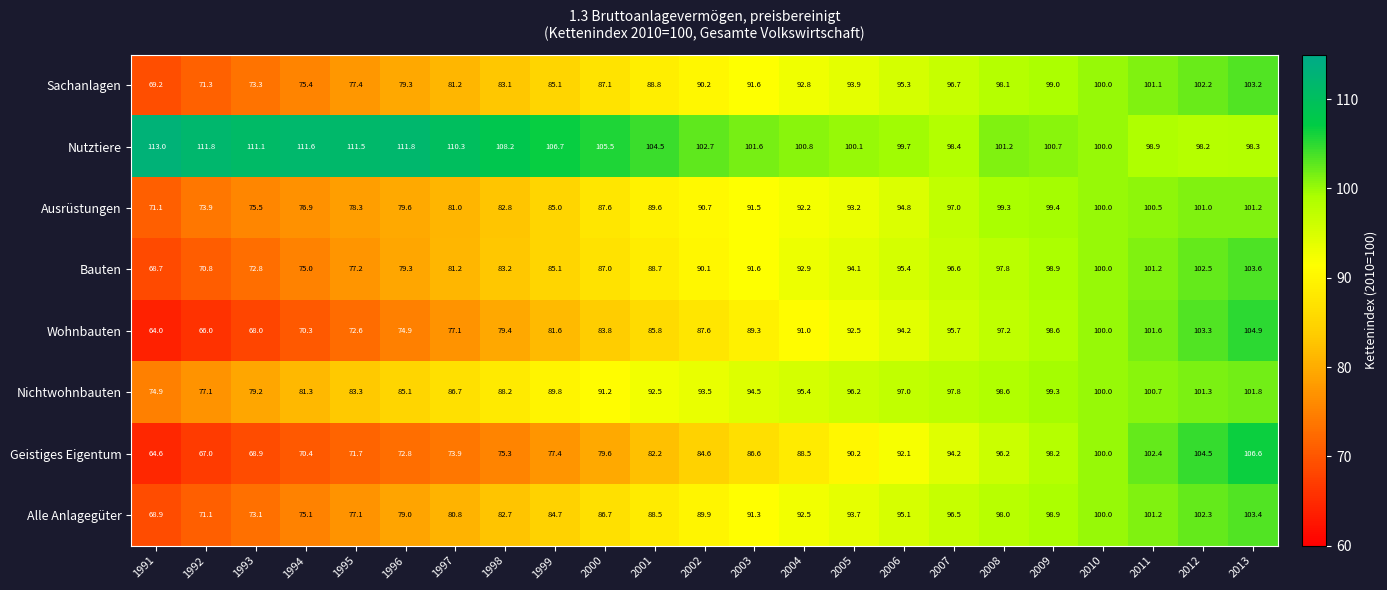

What is the greatest value displayed?

113.0